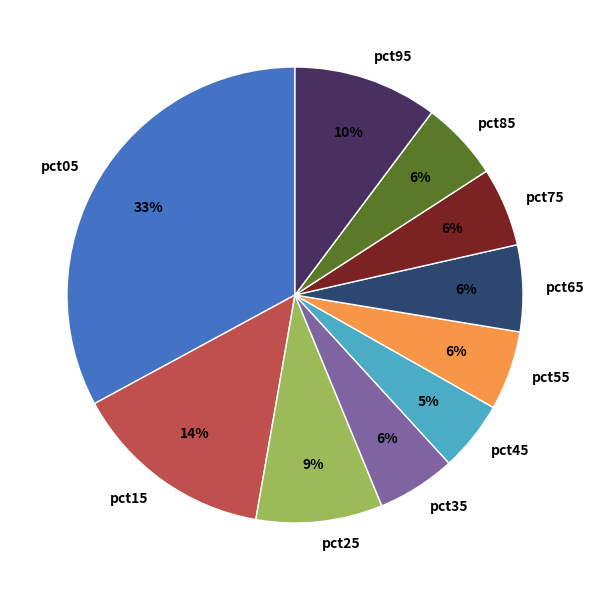

Combined, do pct35 and pct75 account for over 50%?

No